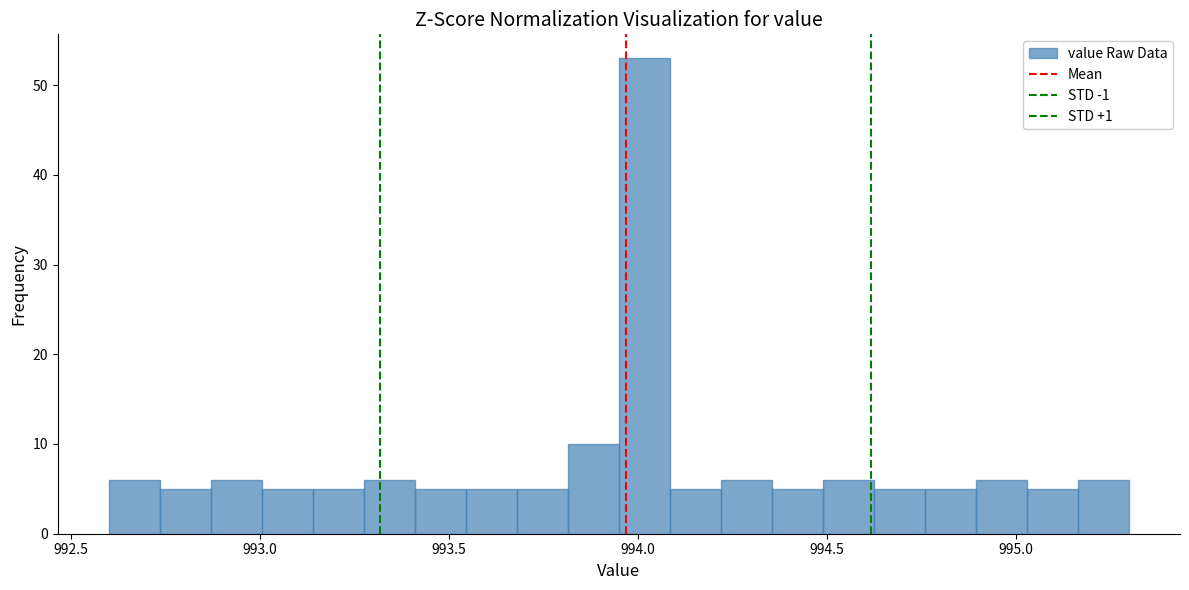

Around what value on the x-axis is the tallest bar? Give the approximate position of its centre, as read against the axis.

994.00